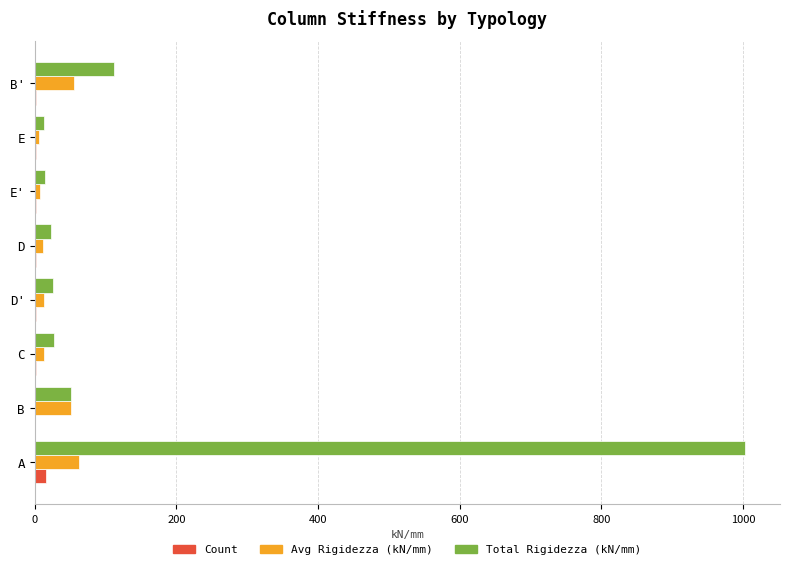

Between C and B', which series saw the biggest shift?

Total Rigidezza (kN/mm)